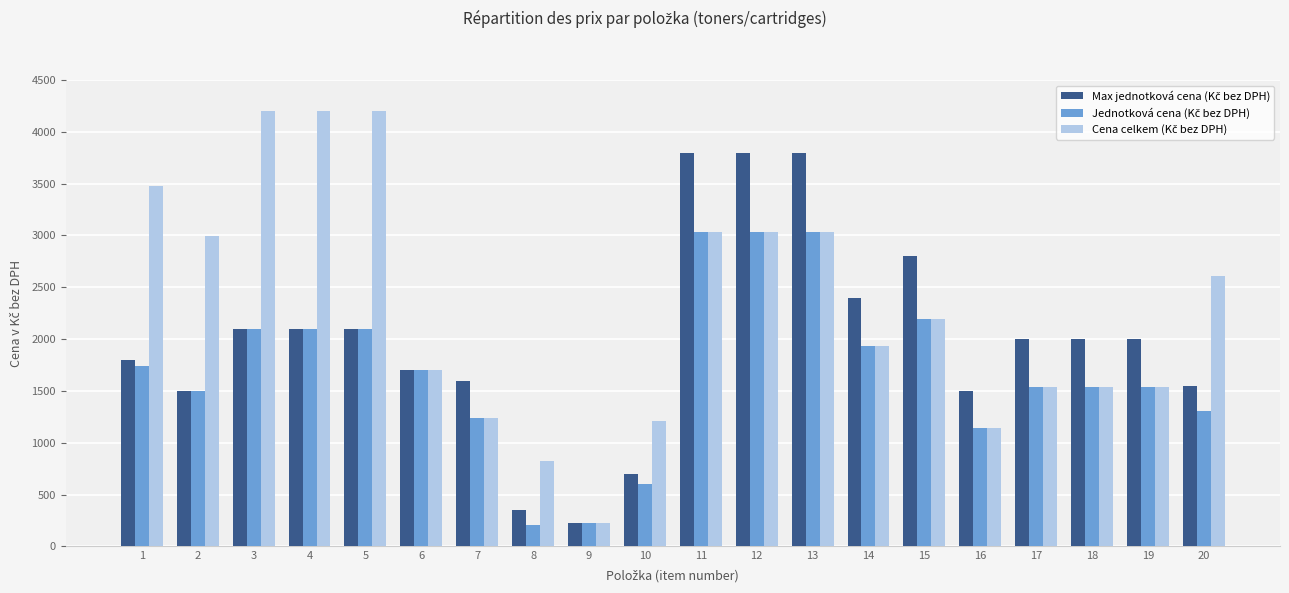

What is the smallest value displayed?

205